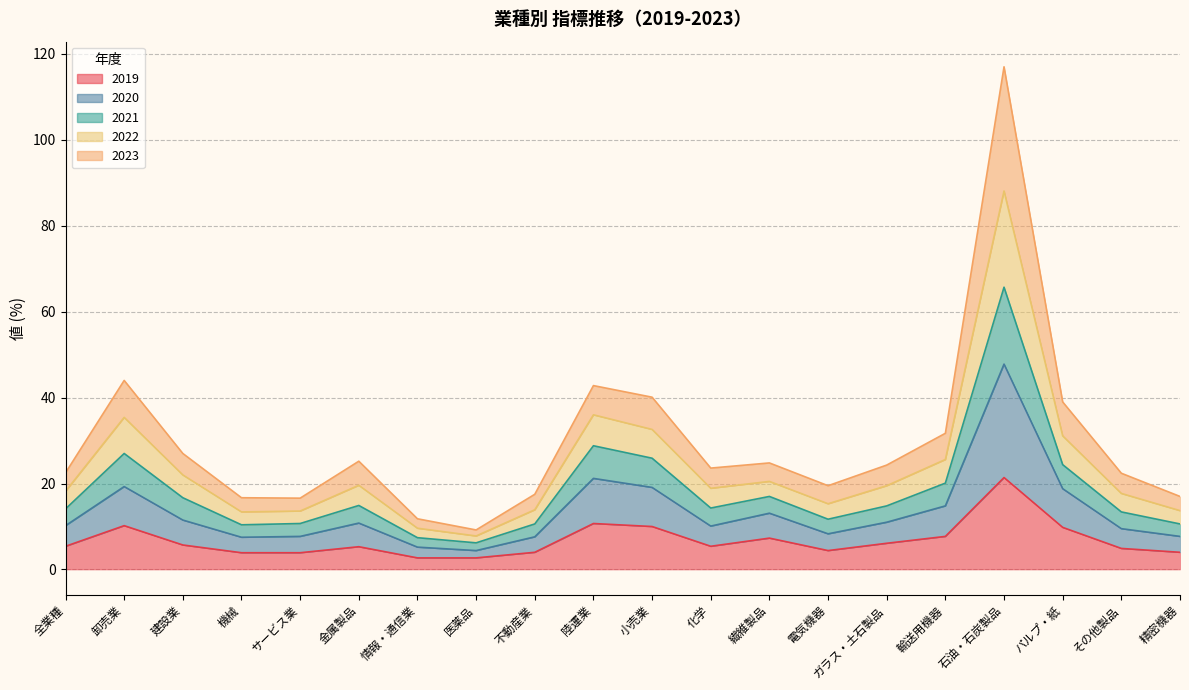

Where does the 2022 series first go above 14?

全業種